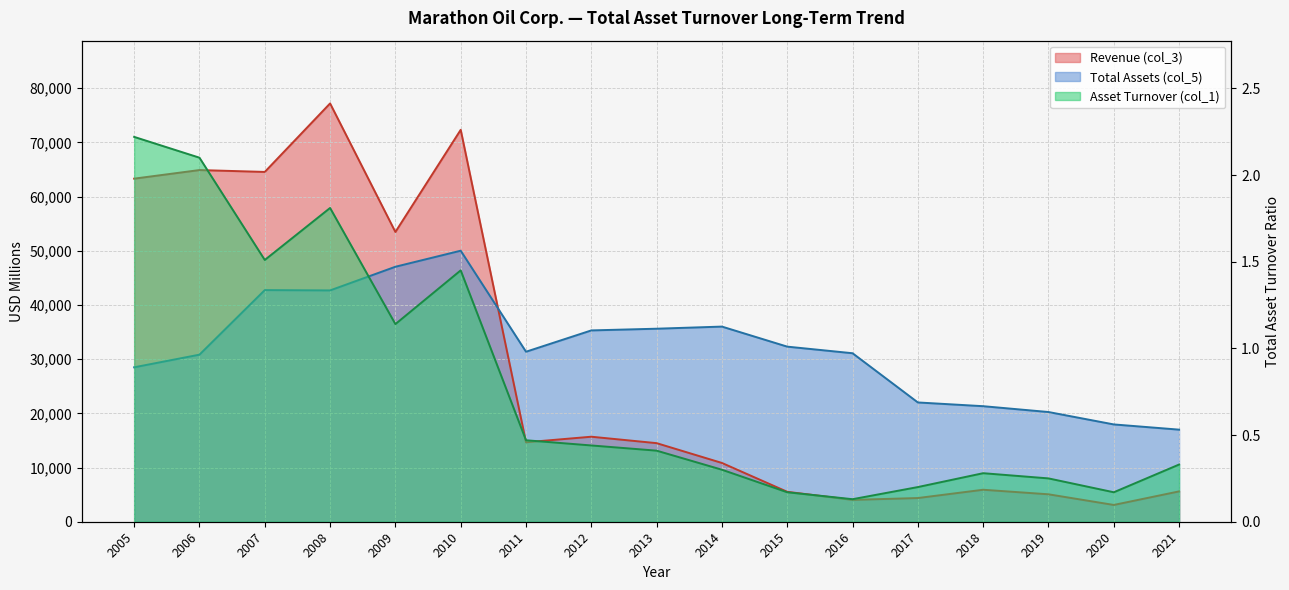

How many interior local peaks does the Asset Turnover (col_1) series have?

3